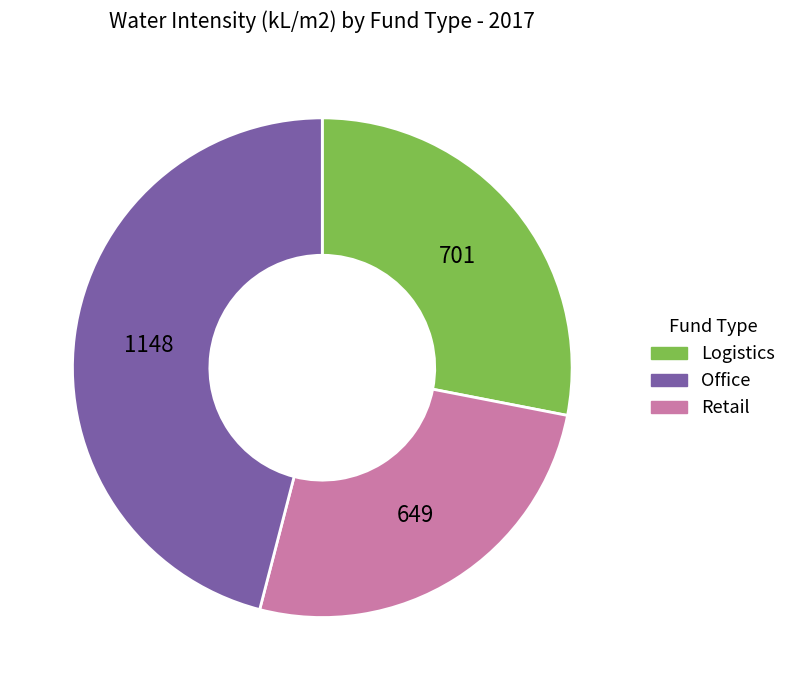

Is the sum of Office and Logistics greater than half?

Yes